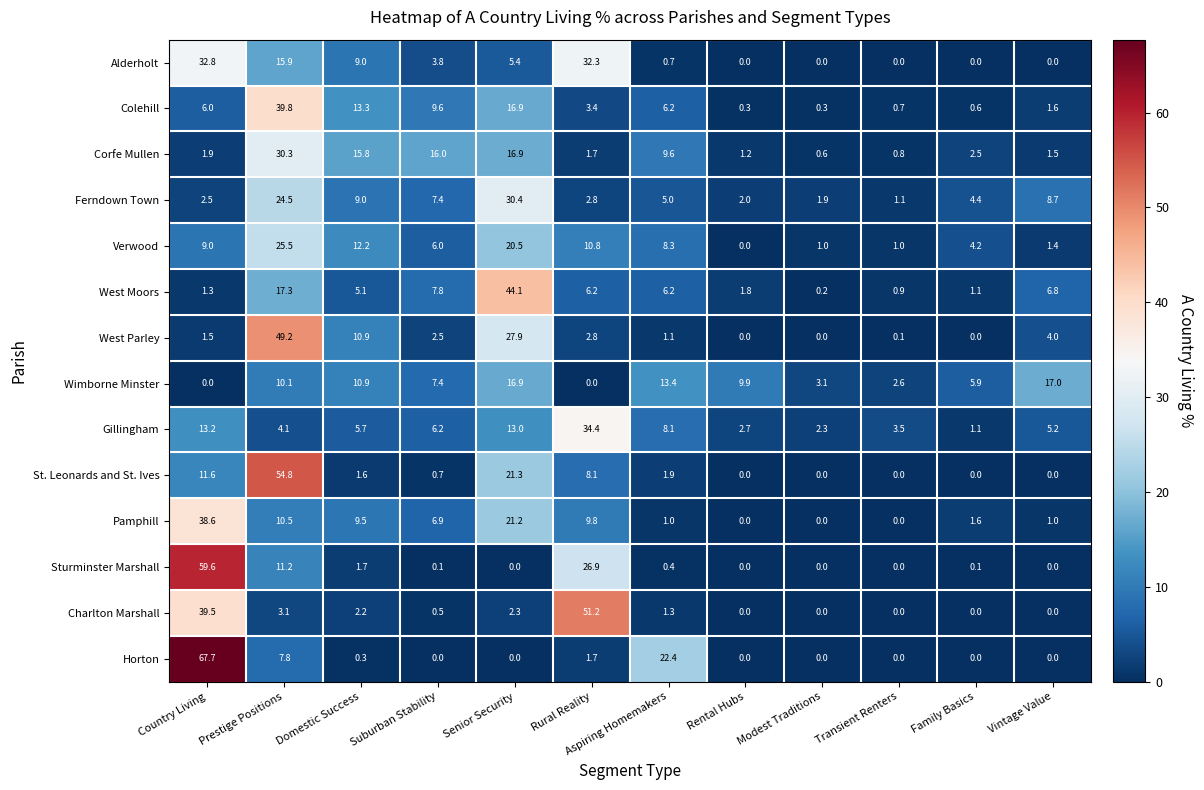

Between Country Living and Aspiring Homemakers, which series saw the biggest shift?

Sturminster Marshall